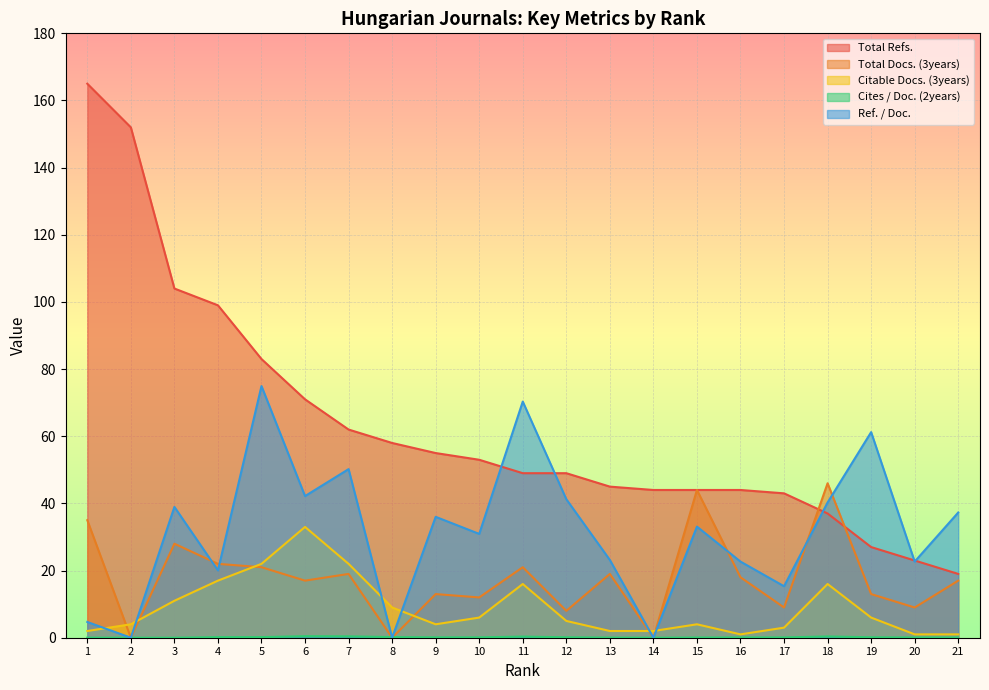

Is the value of Ref. / Doc. at 7 greater than the value of Total Refs. at 4?

No